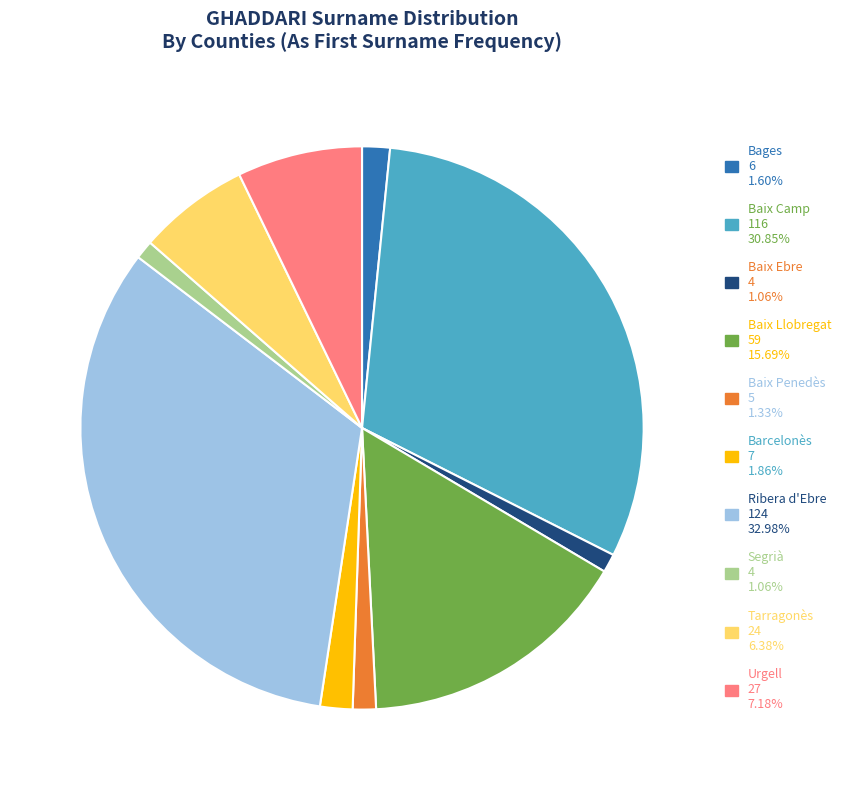

Which category has the biggest portion of the pie?

Ribera d'Ebre